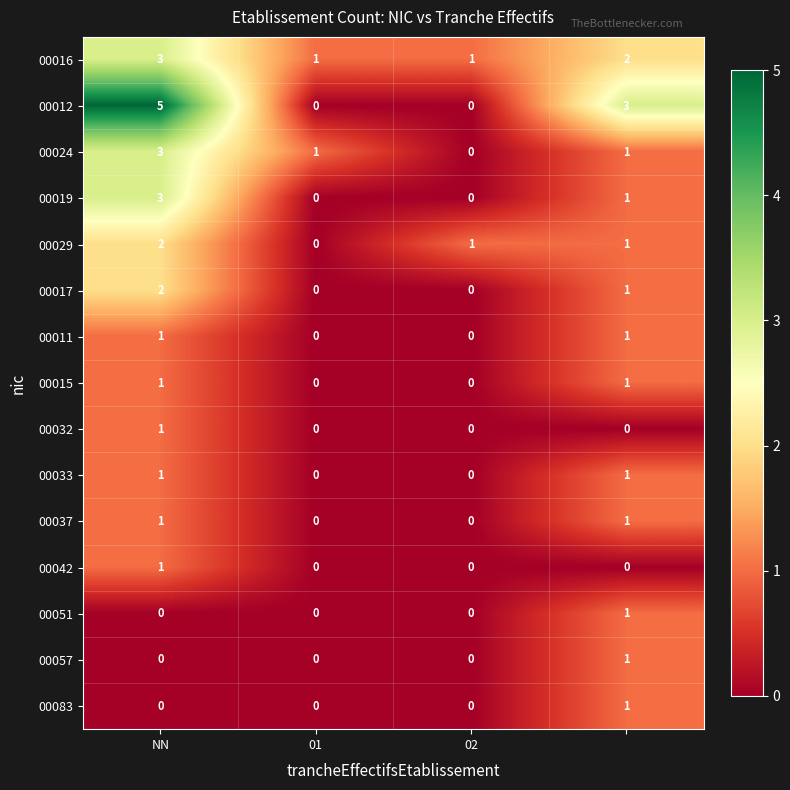

Which series has the largest total across all categories?

00012